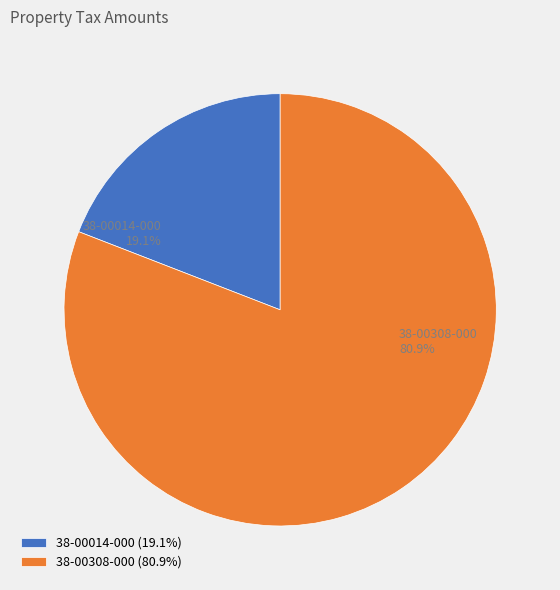

Between 38-00014-000 and 38-00308-000, which is larger?

38-00308-000